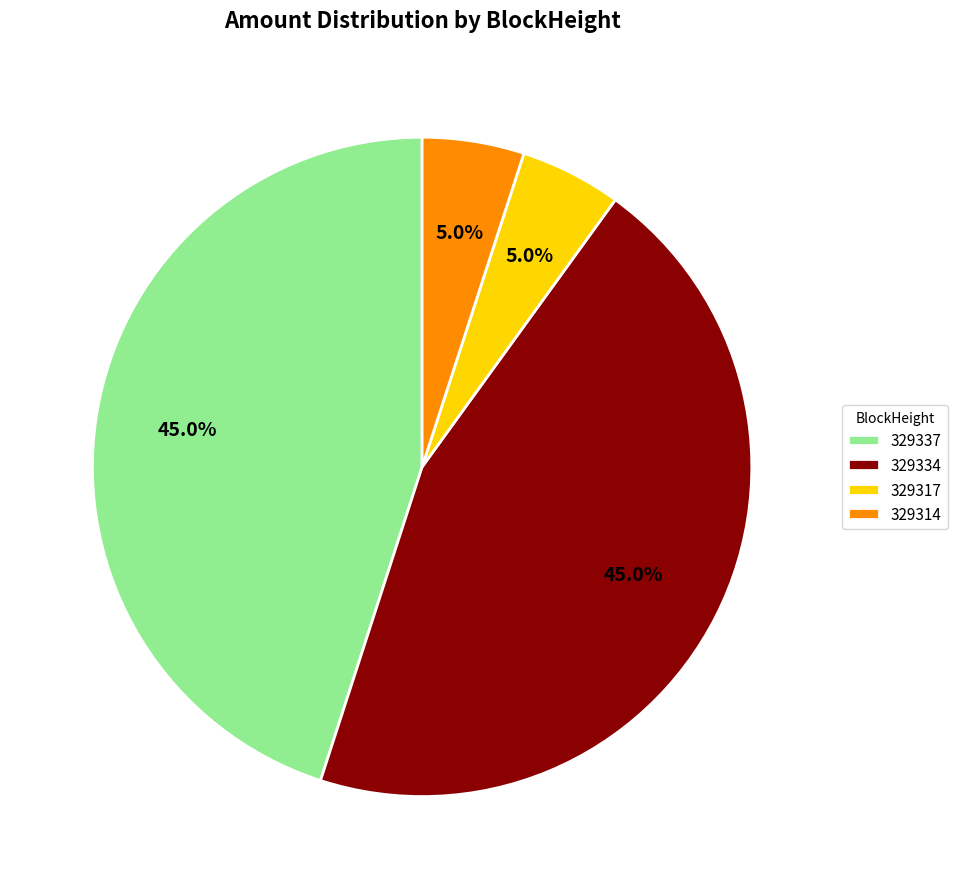

How many segments does this pie chart have?

4